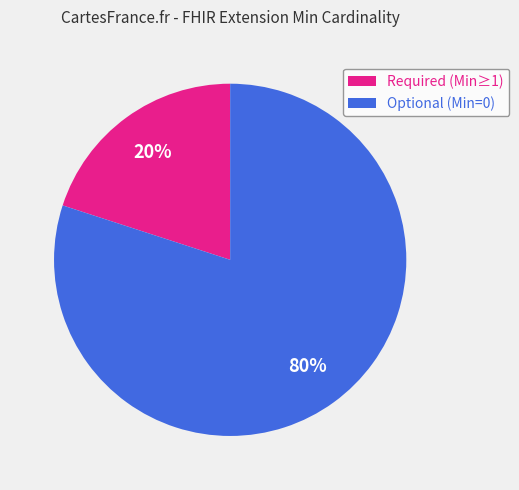

How many segments does this pie chart have?

2